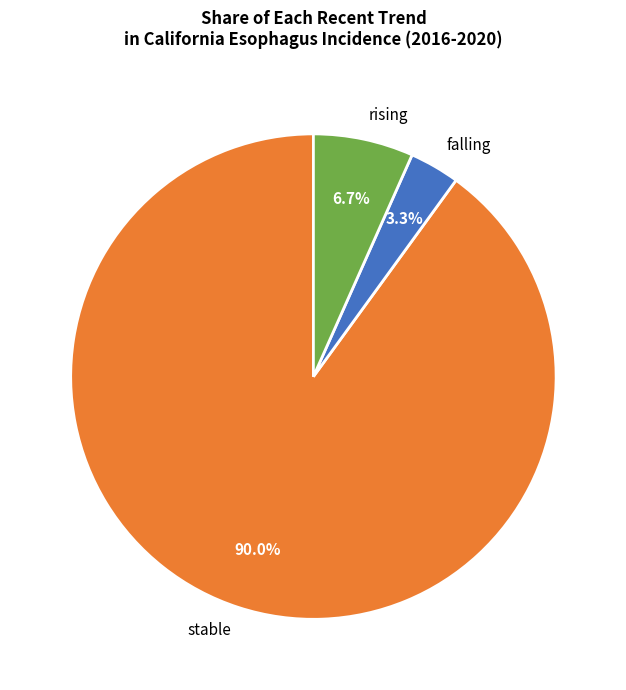

What percentage do stable and rising together represent?

96.7%